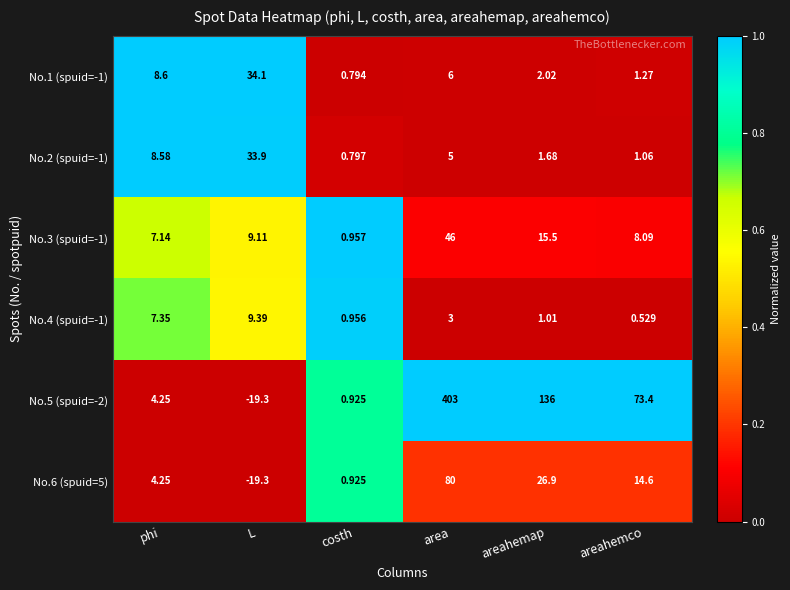

Rank the categories by No.1 (spuid=-1) value from highest to lowest.

L, phi, area, areahemap, areahemco, costh